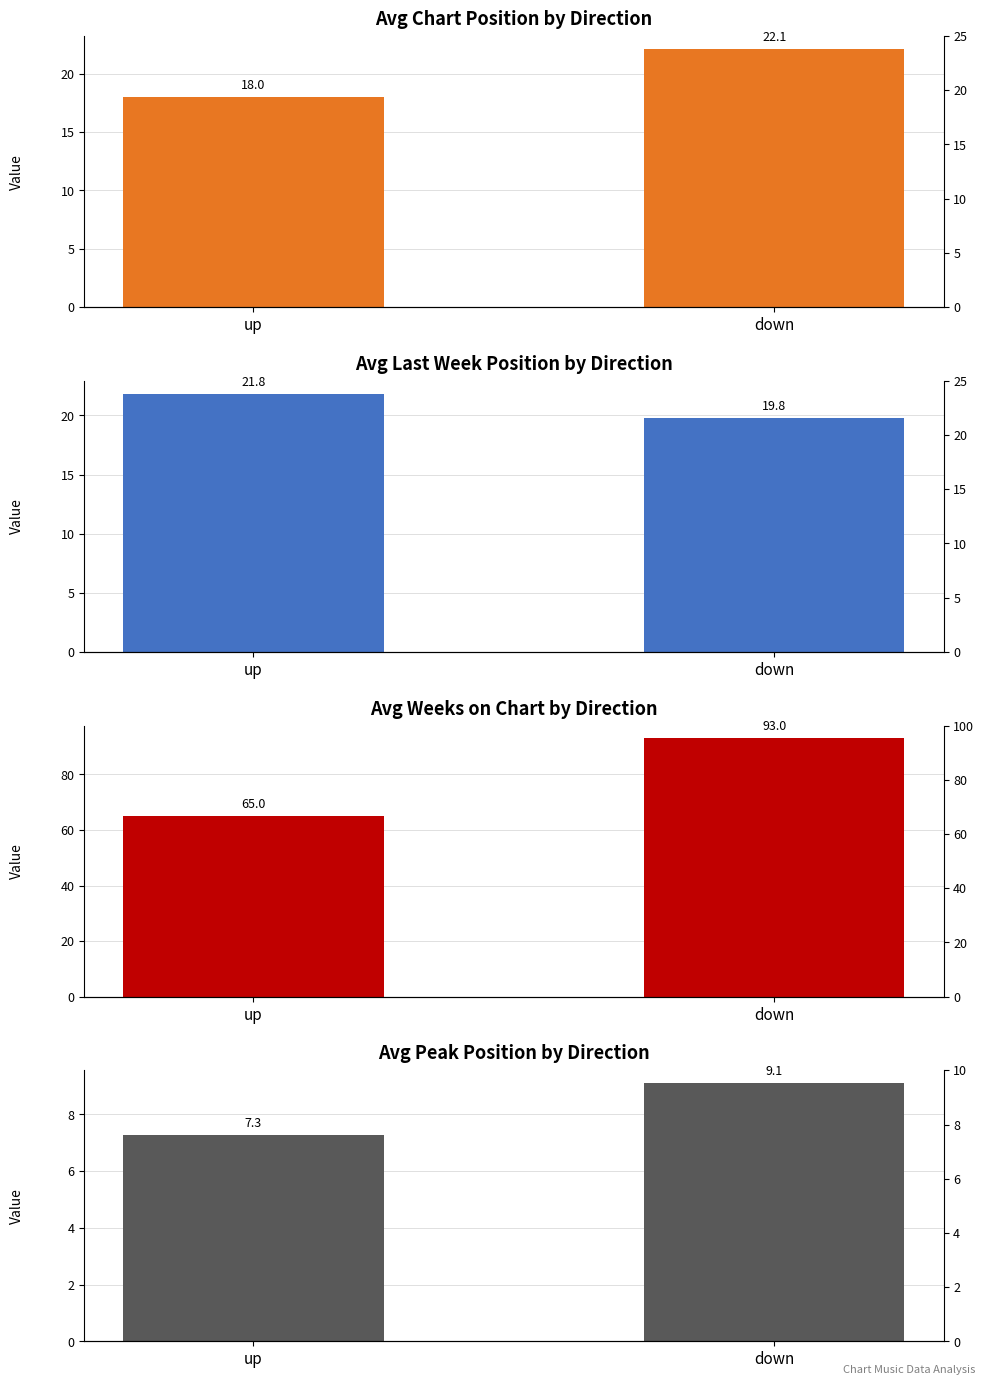

Reading left to right, transcribe all the data shown in this chart.

Avg Chart Position by Direction: up=18.0	down=22.1
Avg Last Week Position by Direction: up=21.8	down=19.8
Avg Weeks on Chart by Direction: up=65.0	down=93.0
Avg Peak Position by Direction: up=7.3	down=9.1